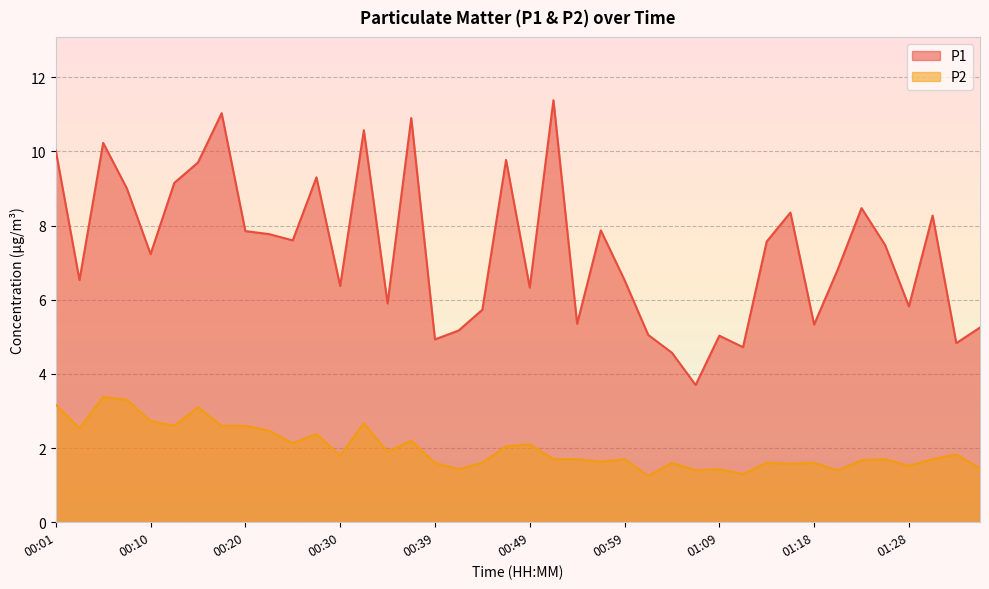

What is the difference between the P2 values at 00:18 and 01:09?

1.2